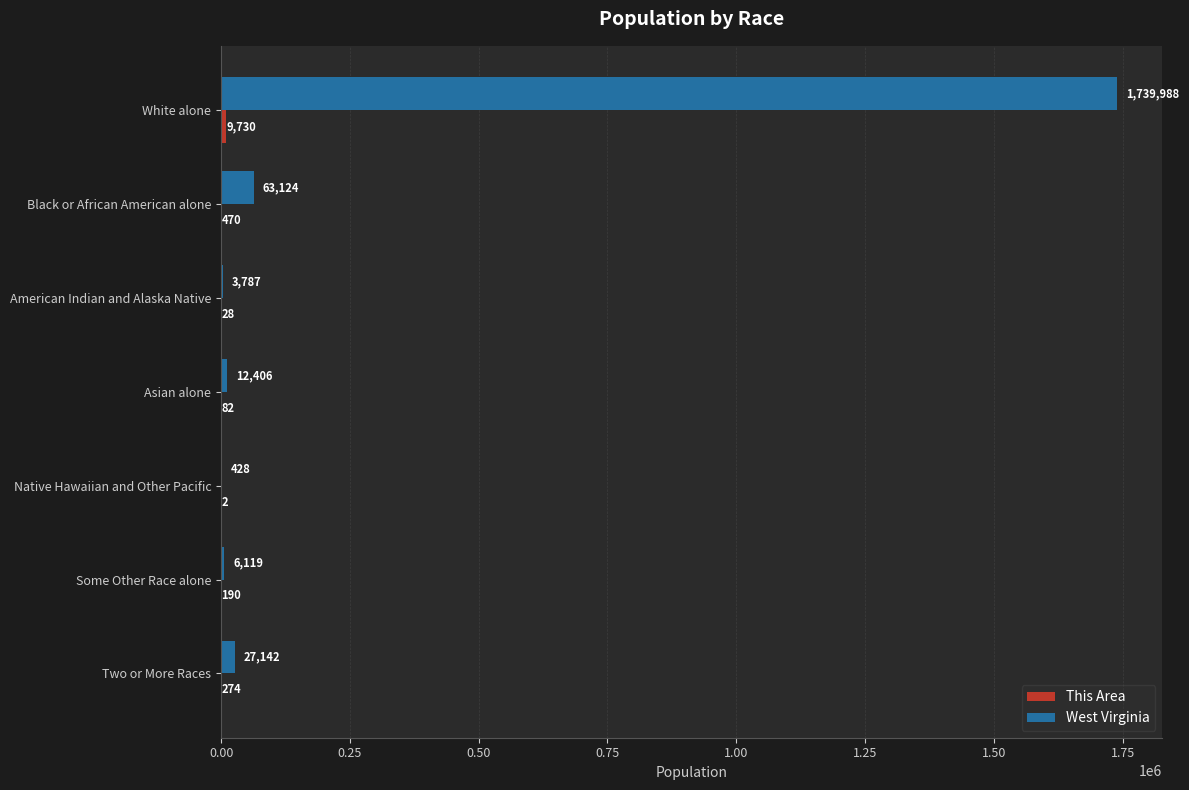

What is the sum of the West Virginia values at Black or African American alone and American Indian and Alaska Native?

66911